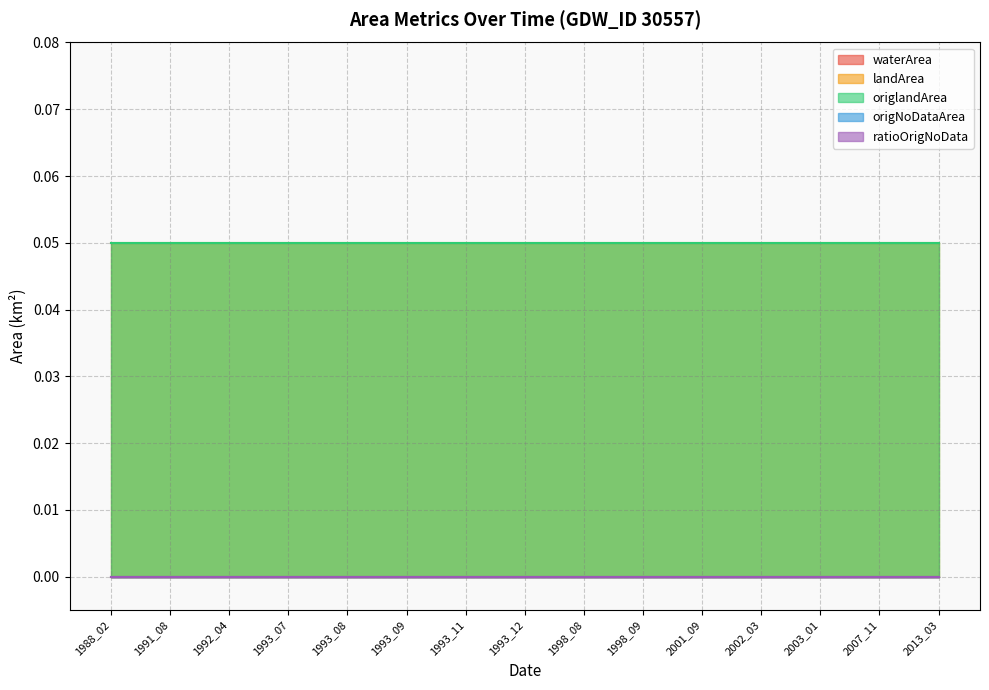

The origNoDataArea series shows 0.0 at 1993_12. True or false?

True